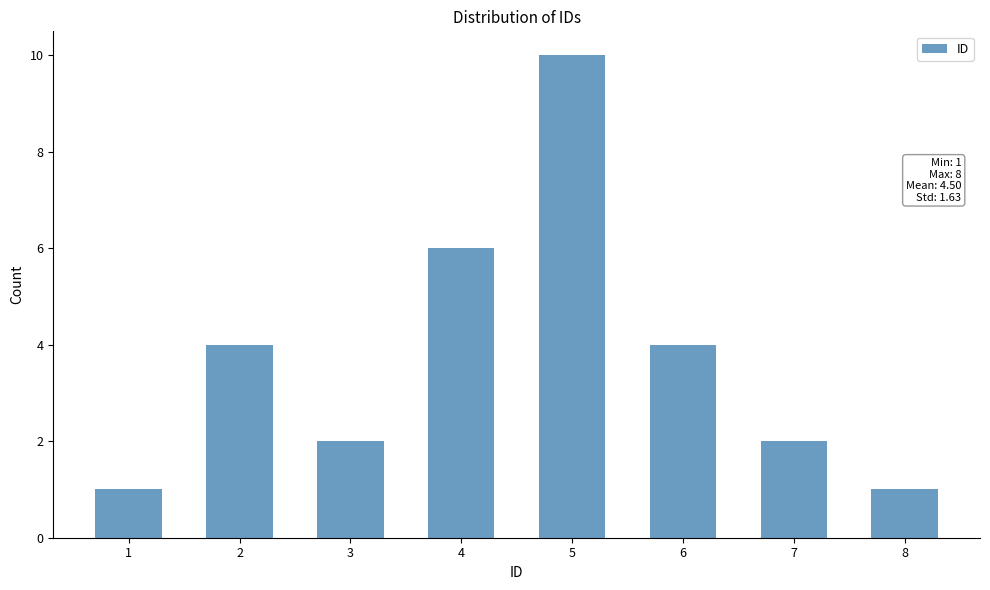

Reading right to left, what are all the values shown in this chart?

8=1	7=2	6=4	5=10	4=6	3=2	2=4	1=1